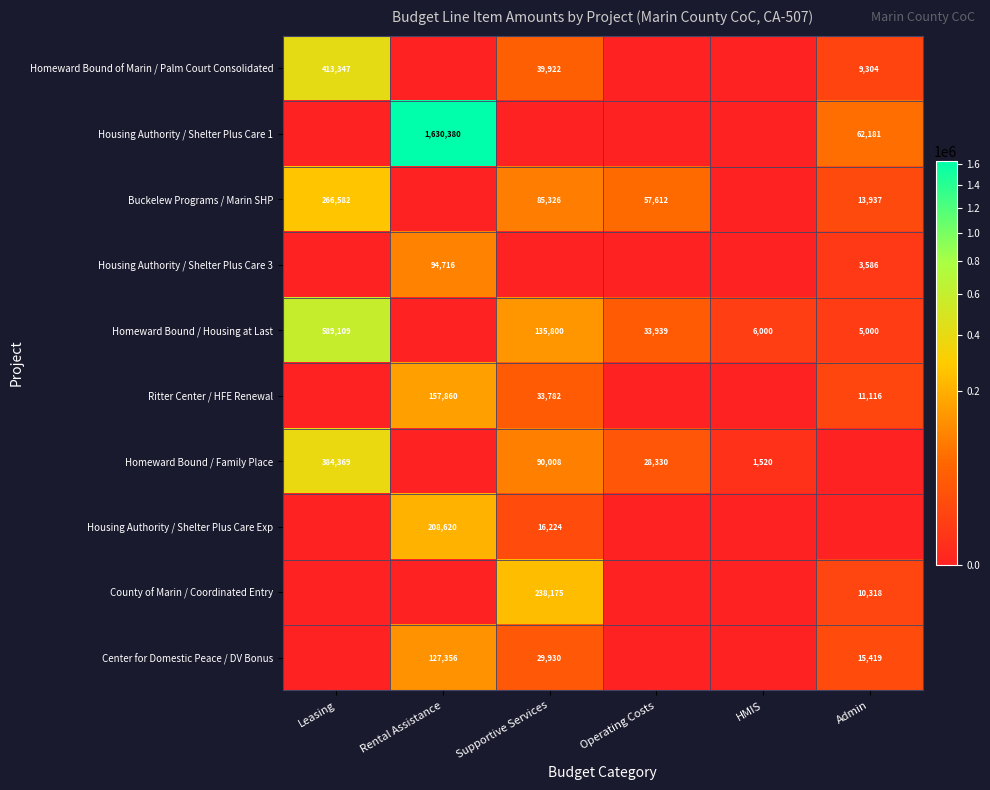

The value of Housing Authority / Shelter Plus Care Exp at Rental Assistance is 208620. True or false?

True